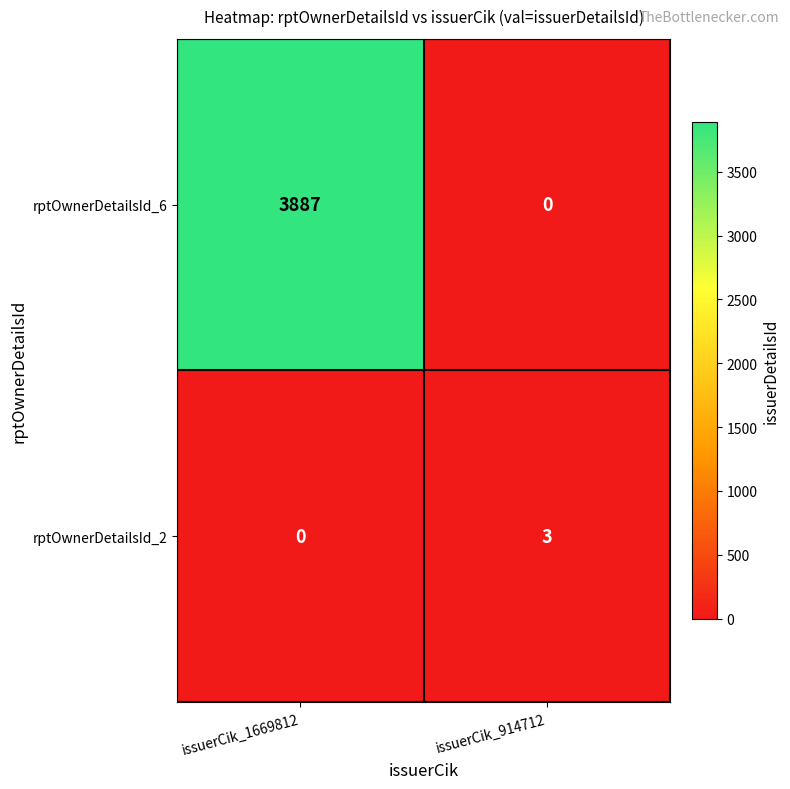

Rank the series by their maximum value, from highest to lowest.

rptOwnerDetailsId_6, rptOwnerDetailsId_2